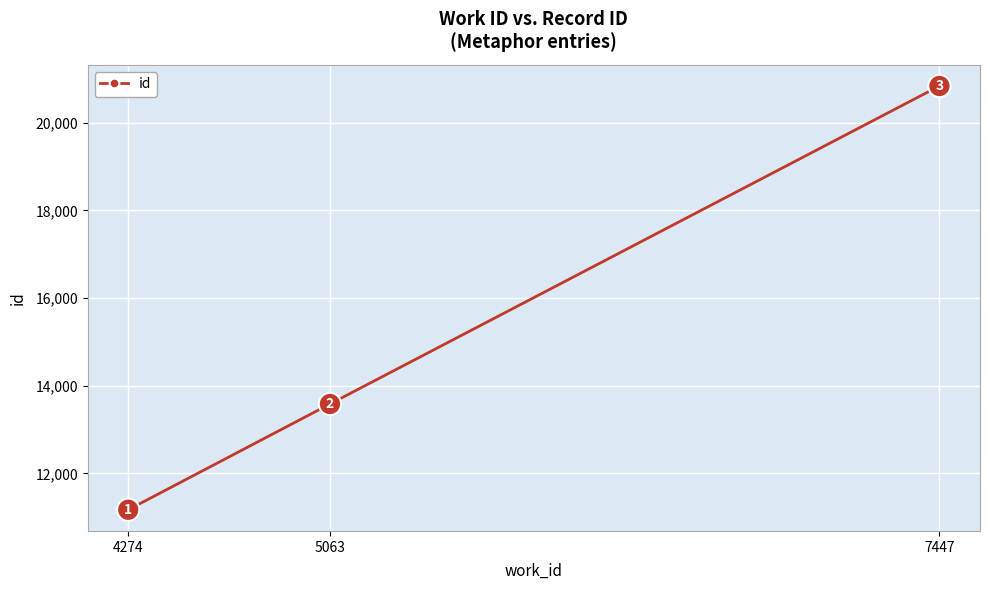

What is the change in value from 5063 to 7447?

+7253